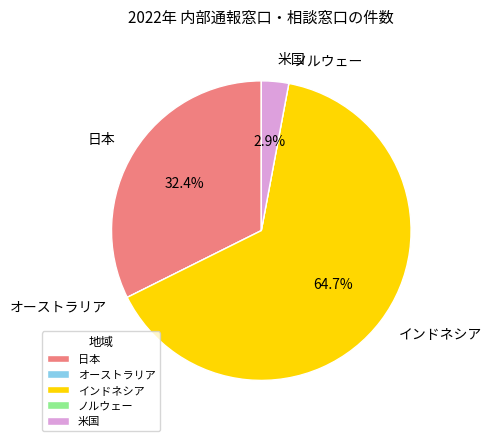

Is インドネシア the majority of the pie?

Yes